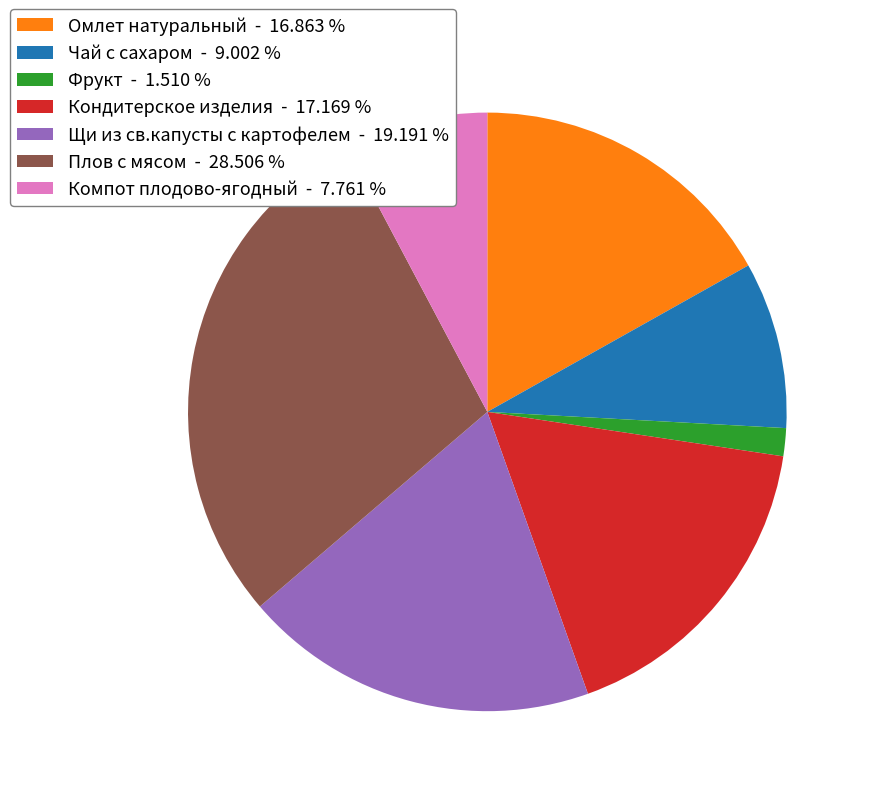

Do Плов с мясом - 28.506 % and Омлет натуральный - 16.863 % together represent more than half of the pie?

No